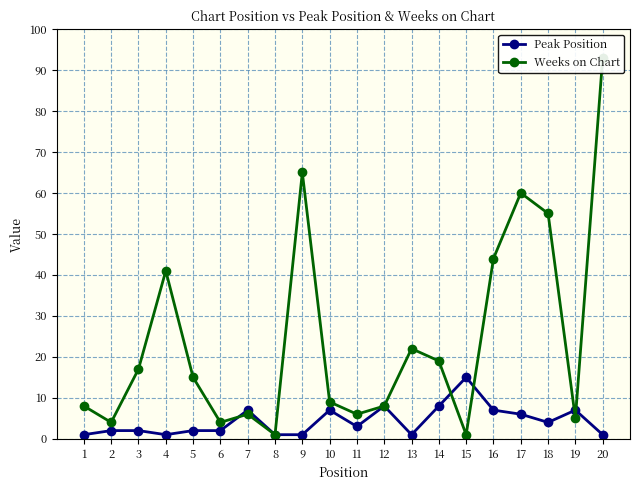

How many values in the Peak Position series are below 3?

10